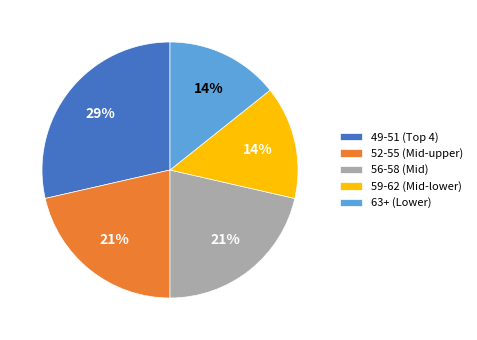

True or false: 56-58 (Mid) accounts for 21% of the total.

True